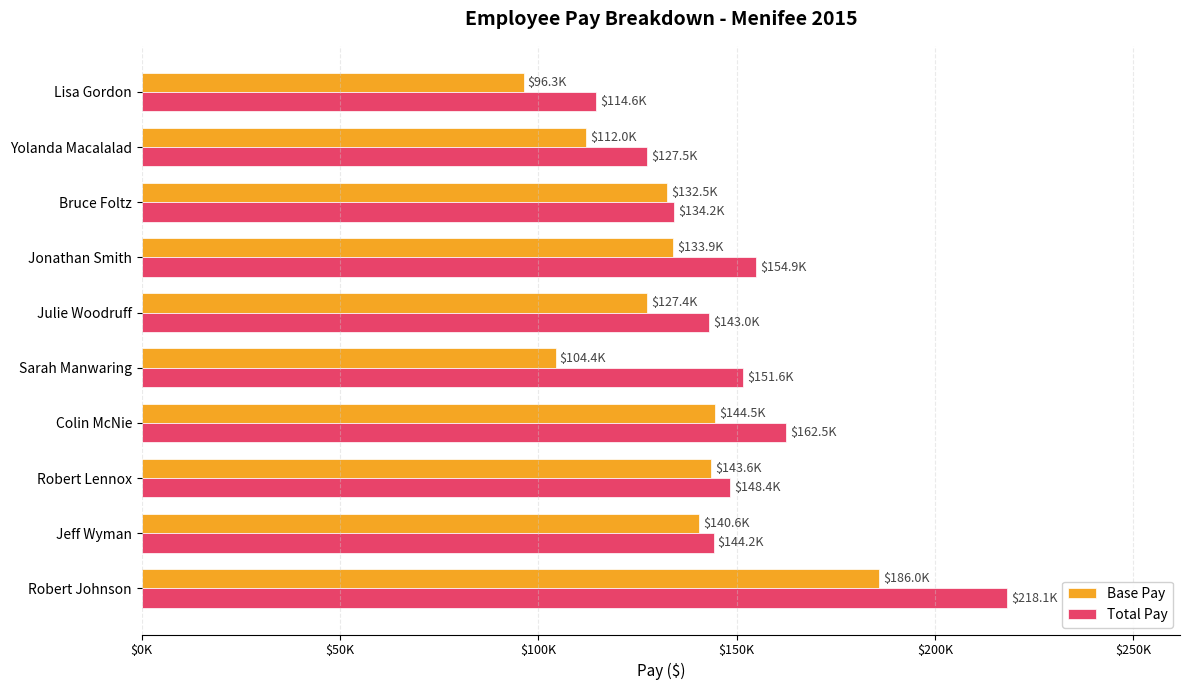

What are all the series names shown in the legend?

Base Pay, Total Pay